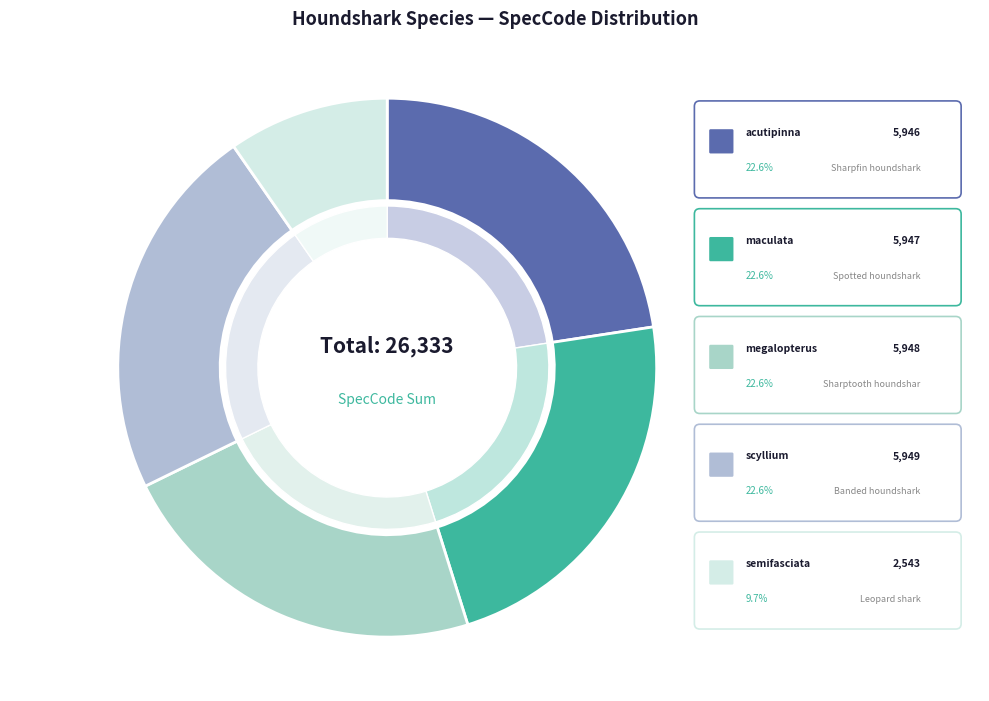

Count the number of slices in the pie.

5